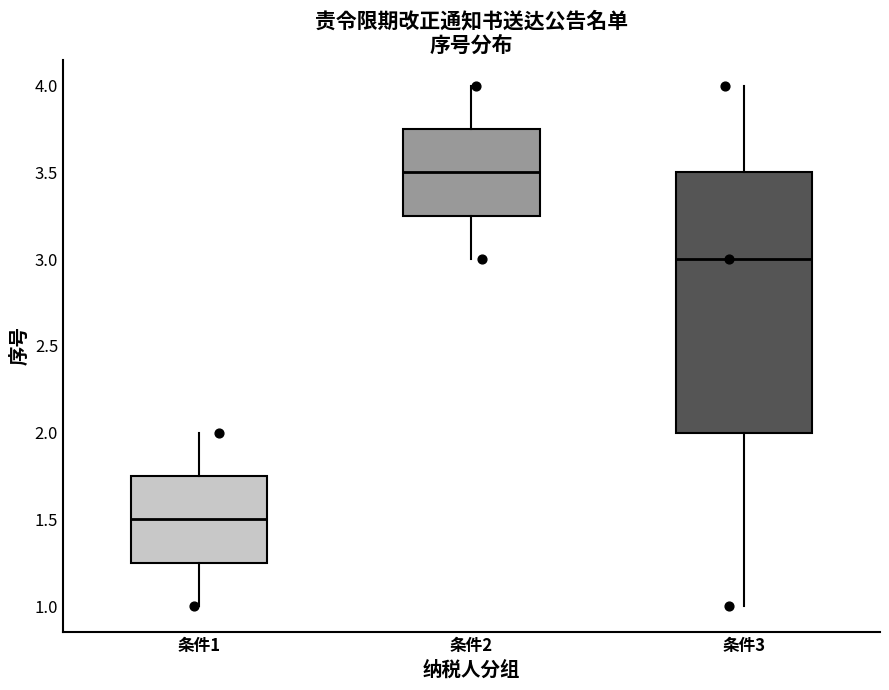

Which box is the tallest, from its lower edge to its upper edge?

条件3